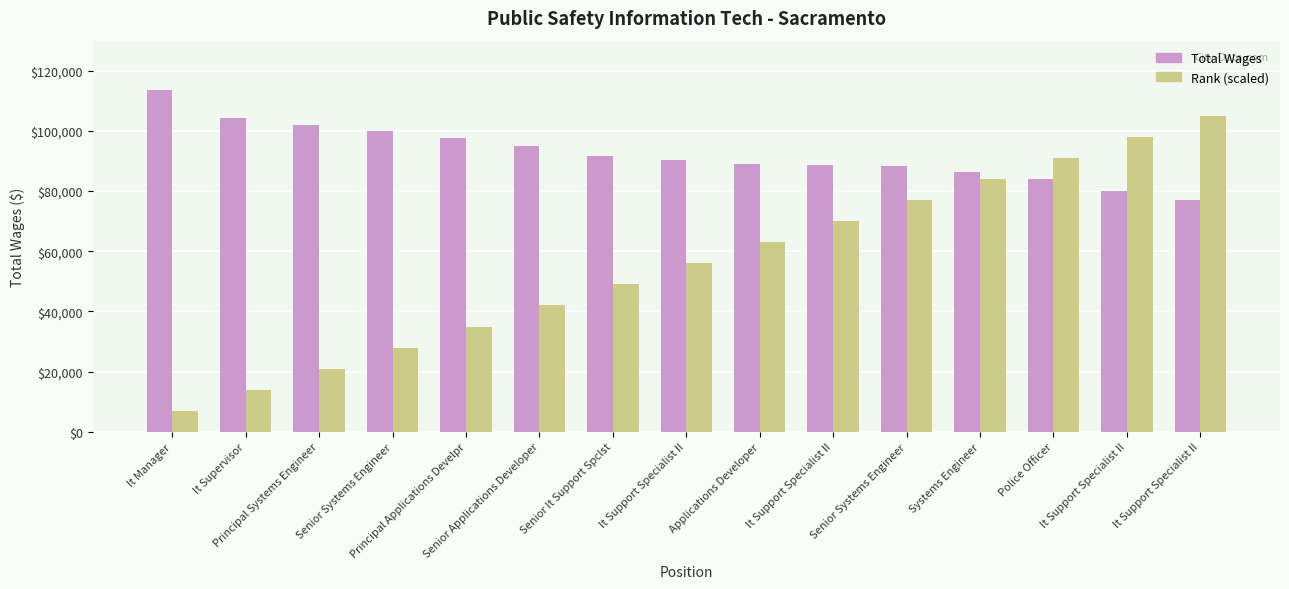

What are all the series names shown in the legend?

Total Wages, Rank (scaled)